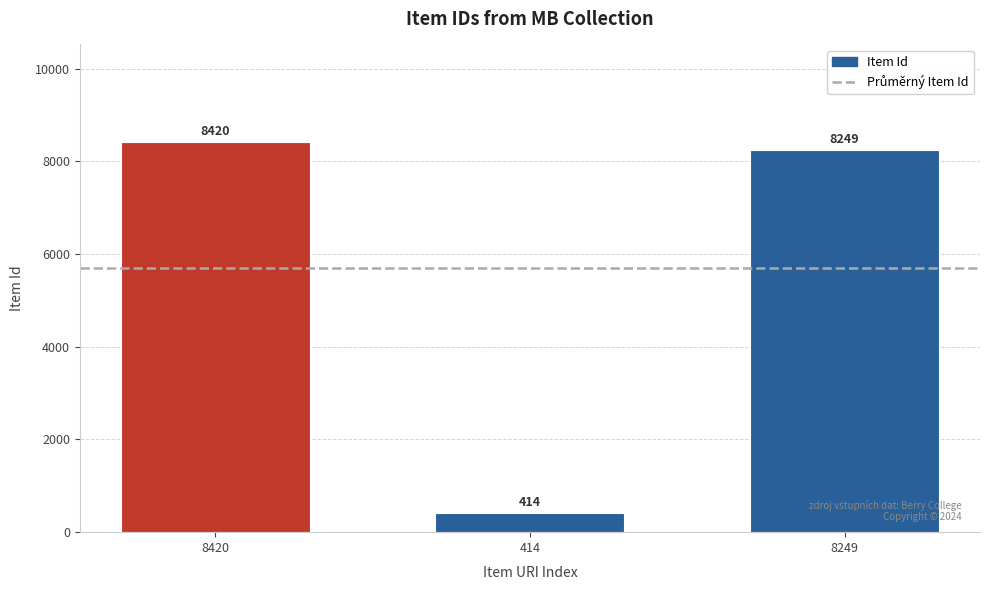

Rank the categories by value from highest to lowest.

8420, 8249, 414